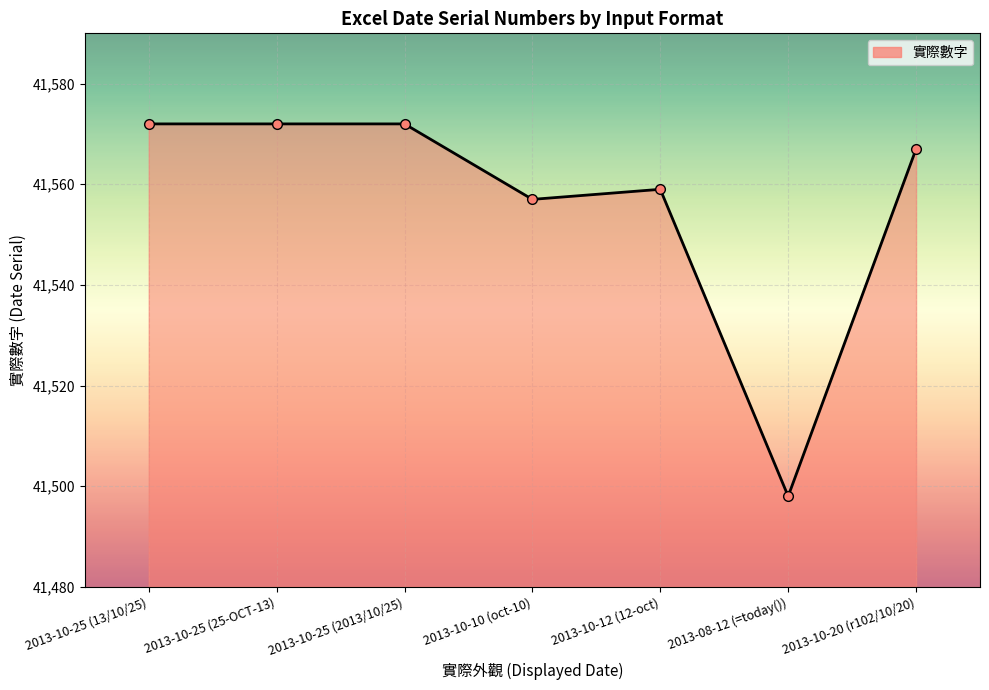

Which has a higher value, 2013-10-12 (12-oct) or 2013-10-10 (oct-10)?

2013-10-12 (12-oct)